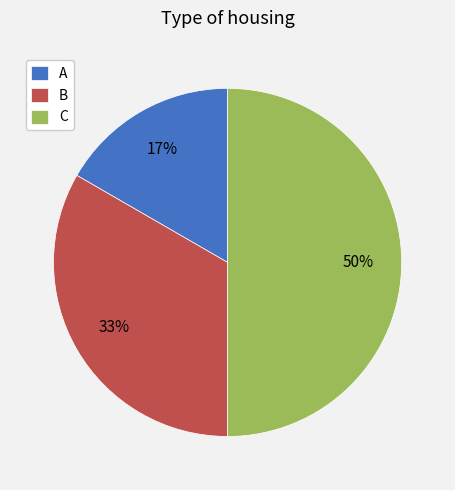

To the nearest percent, what is the average slice percentage?

33%